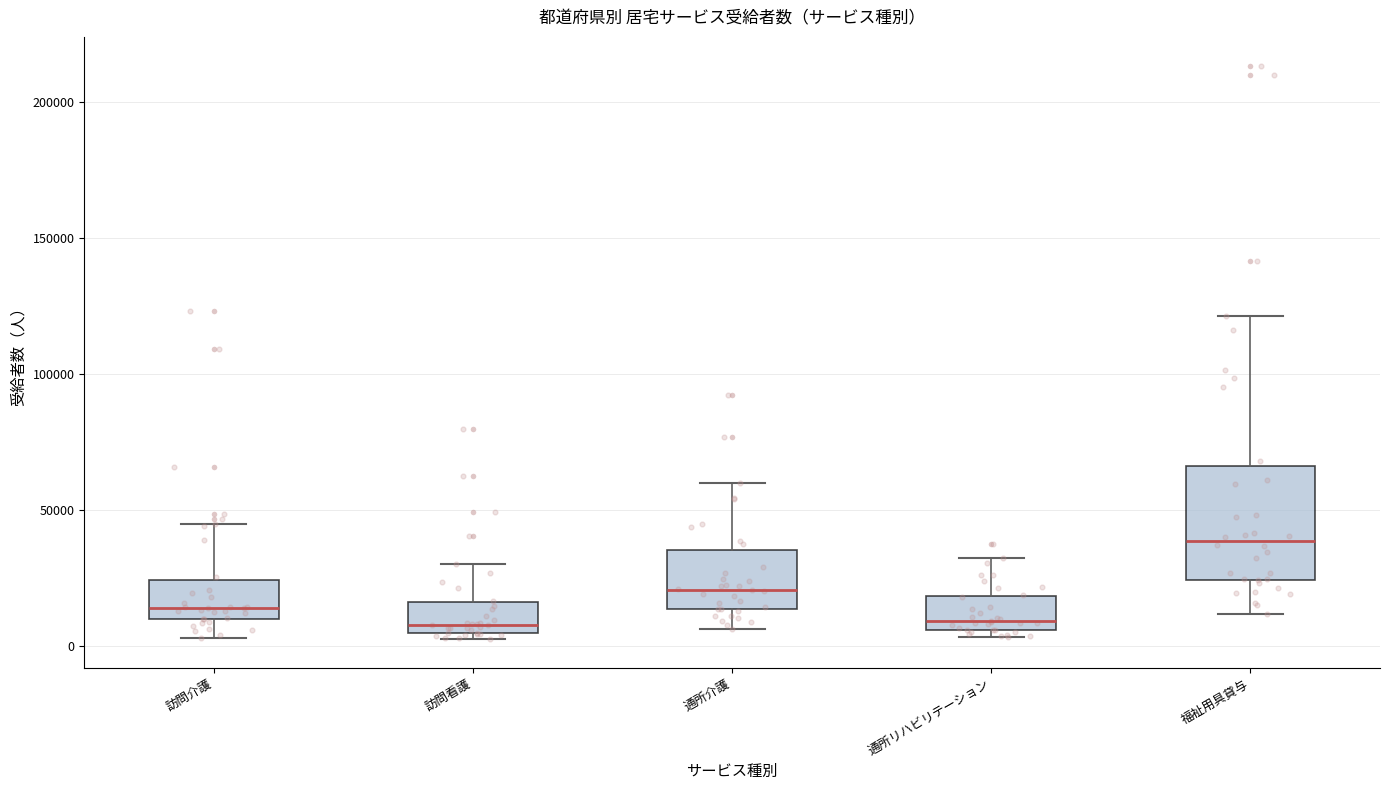

Comparing the boxes themselves (not the whiskers), which one is the tallest?

福祉用具貸与